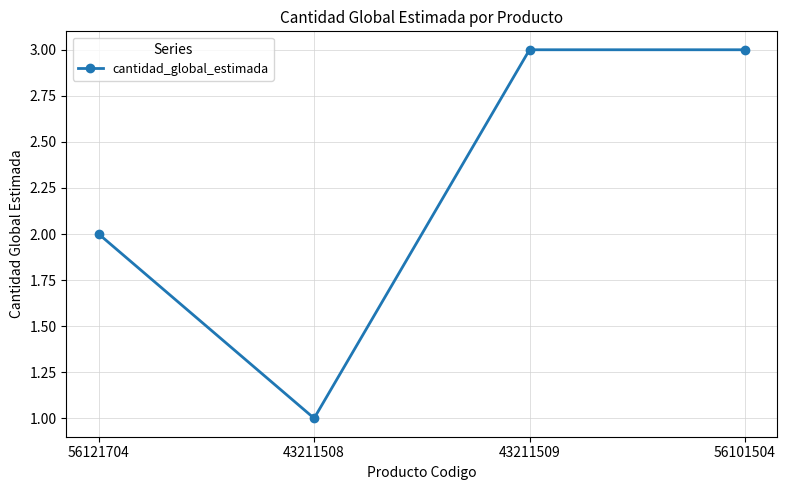

Which category has the lowest value across all series?

43211508